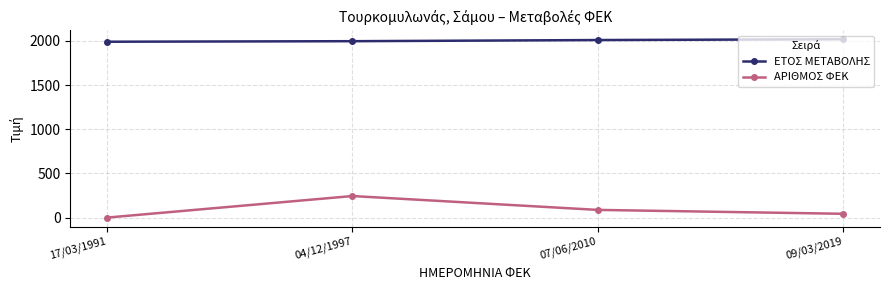

What is the label of the 2nd point from the left?

04/12/1997